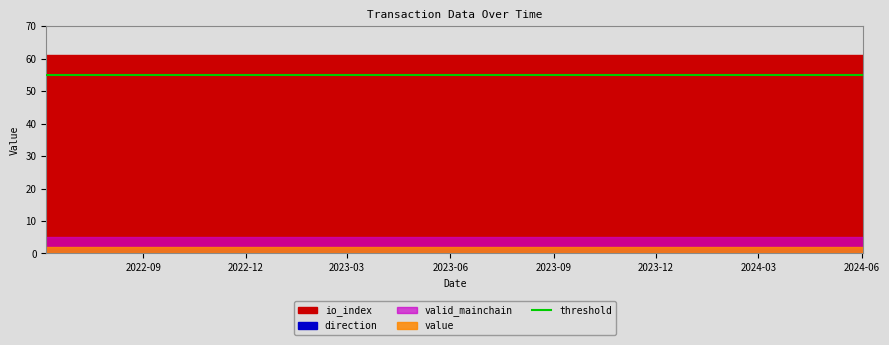

Is the value of valid_mainchain at 21 greater than the value of io_index at 9?

No